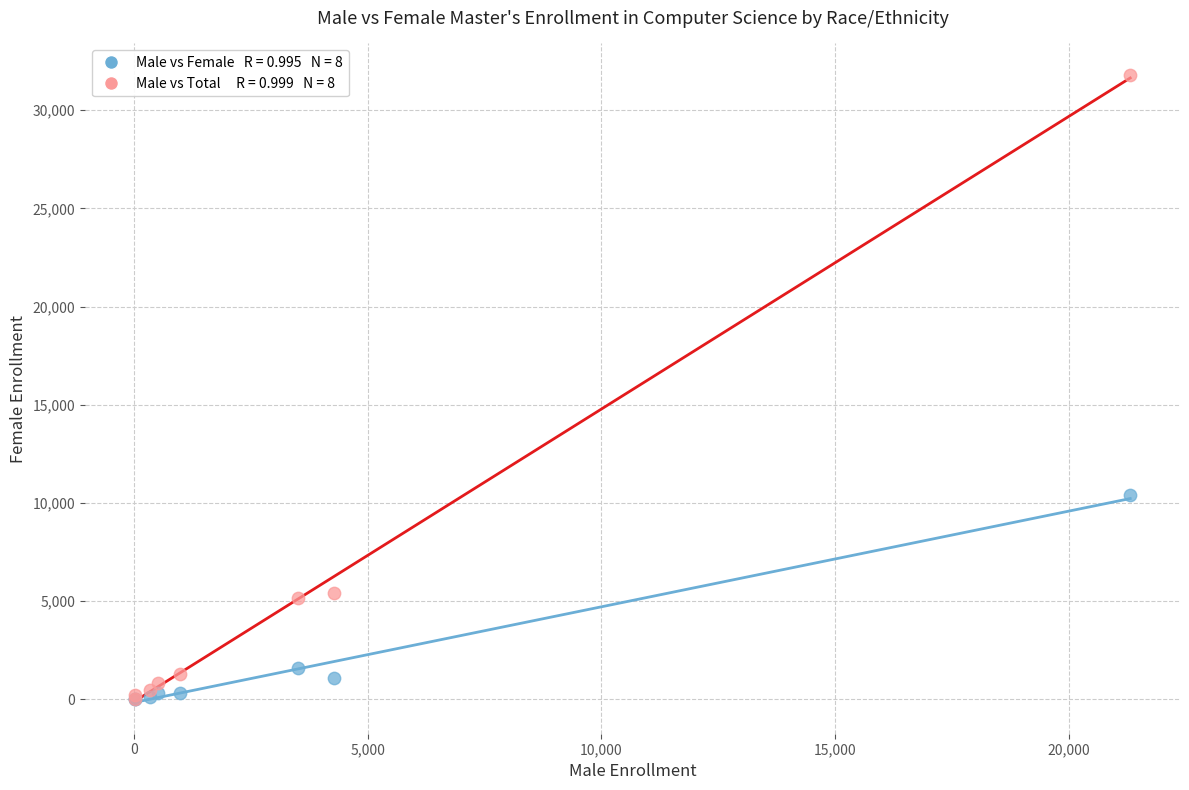

Across all series, what Y value is closest to 15901?

10377